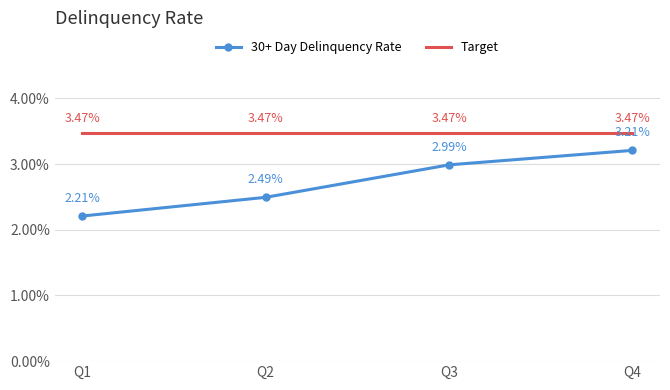

What are all the series names shown in the legend?

30+ Day Delinquency Rate, Target